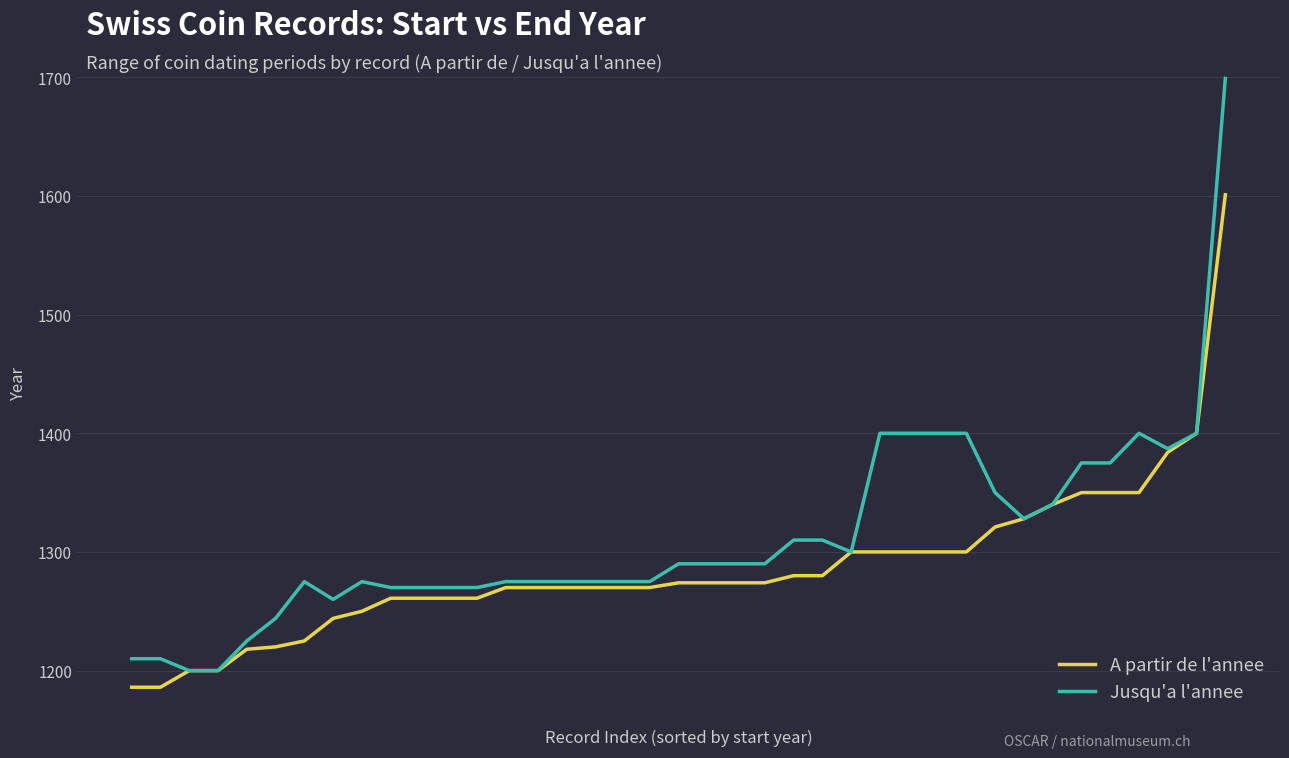

Which series has the widest spread of values?

Jusqu'a l'annee